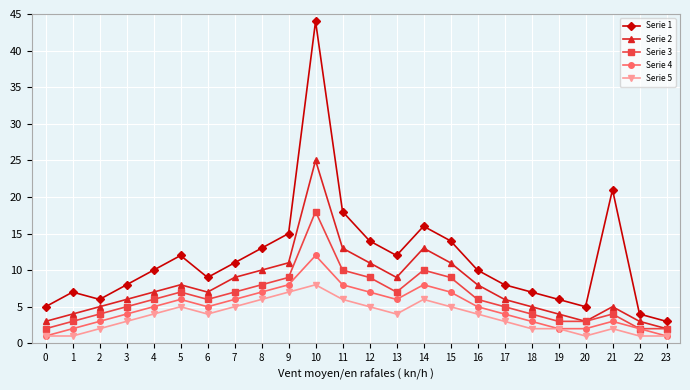

What is the value of the Serie 5 point at the 21st from the left?

1